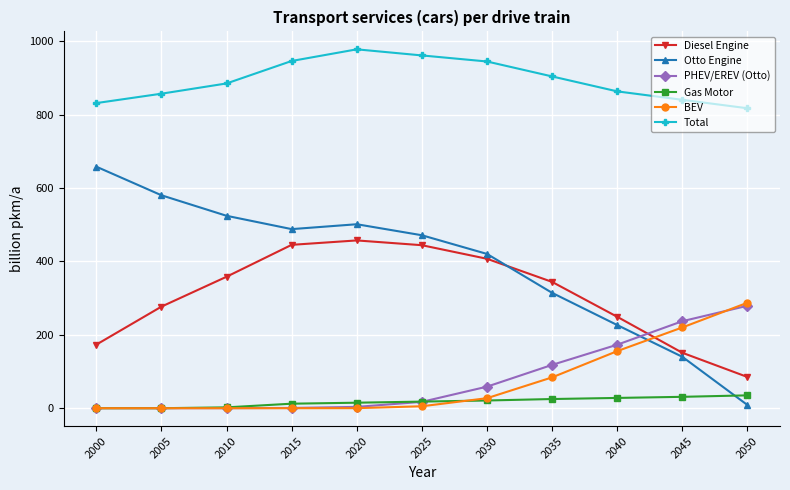

Which series has the largest range (max minus min)?

Otto Engine